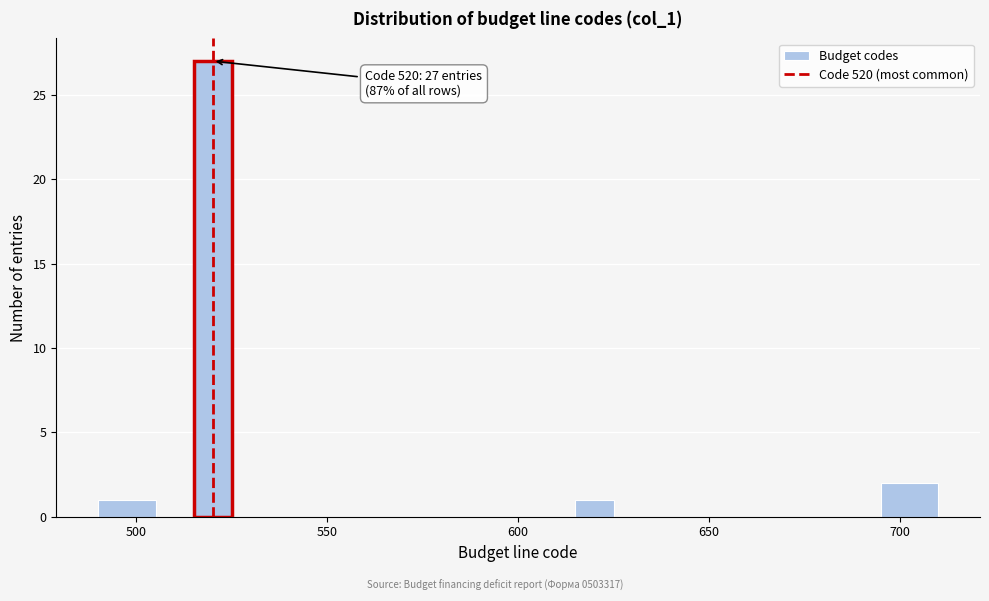

Read against the x-axis, roughly where is the centre of the tallest bar?

520